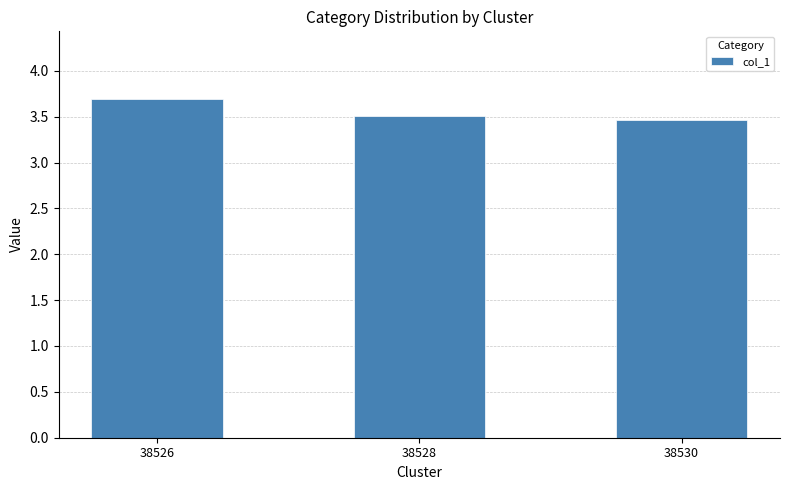

True or false: the data shows 3.7 at 38526.

True